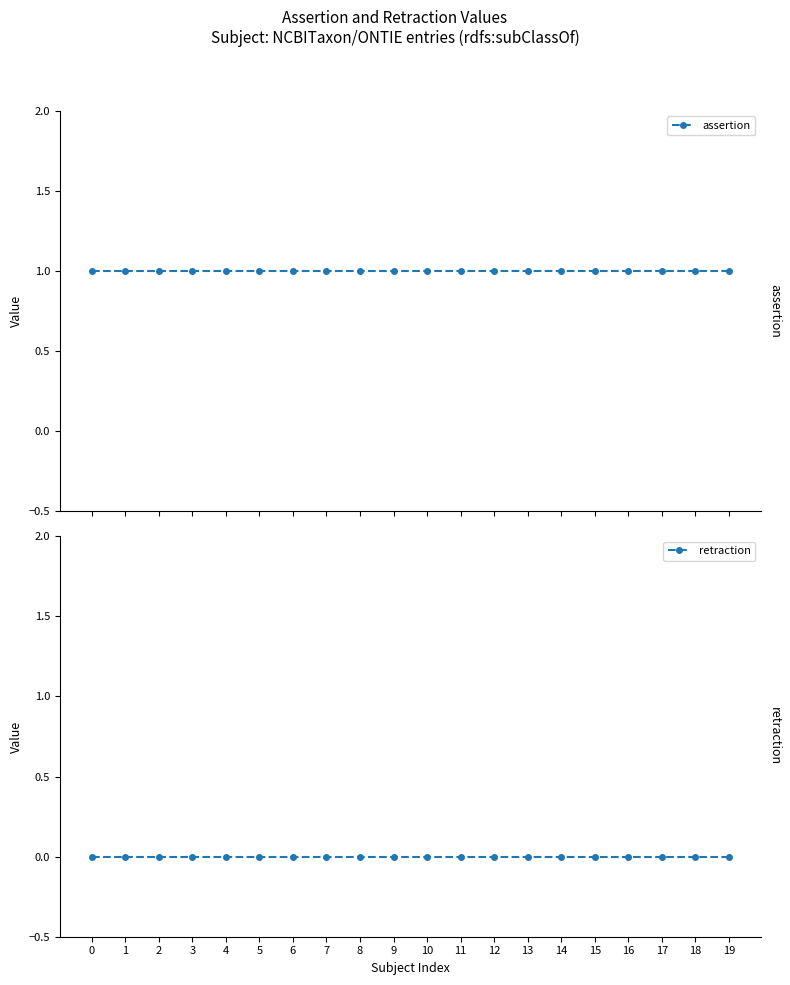

Rank the series by their maximum value, from highest to lowest.

assertion, retraction